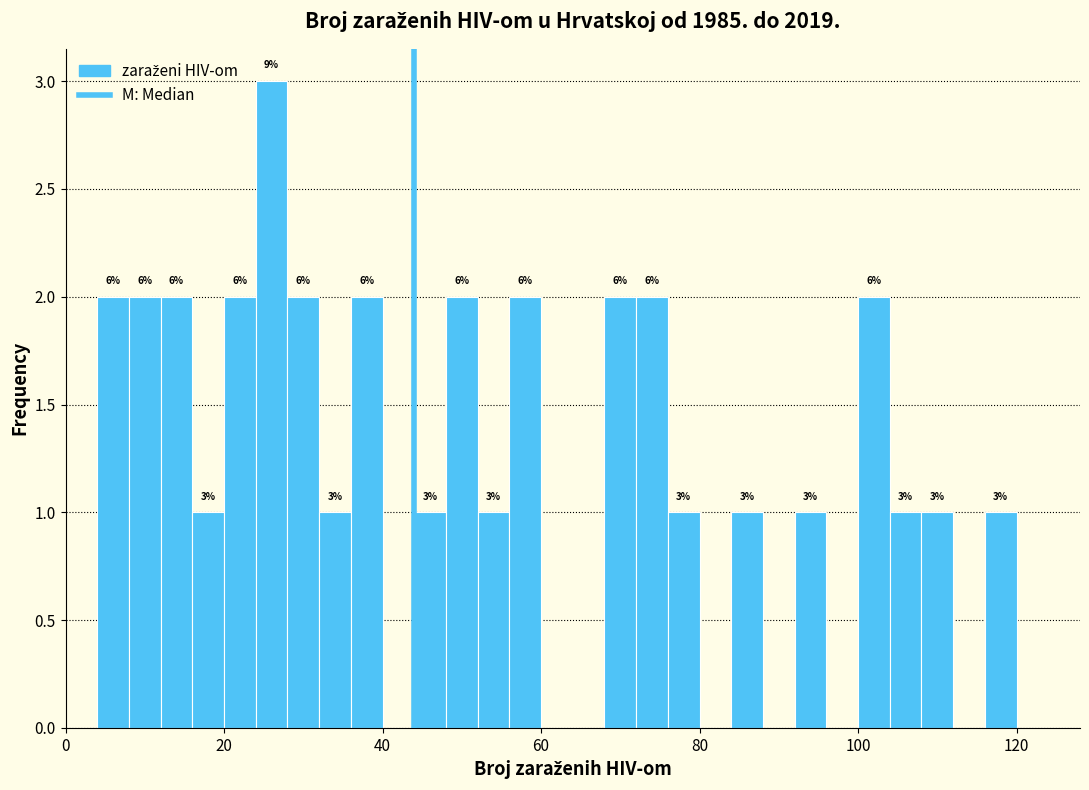

Read against the x-axis, roughly where is the centre of the tallest bar?

26